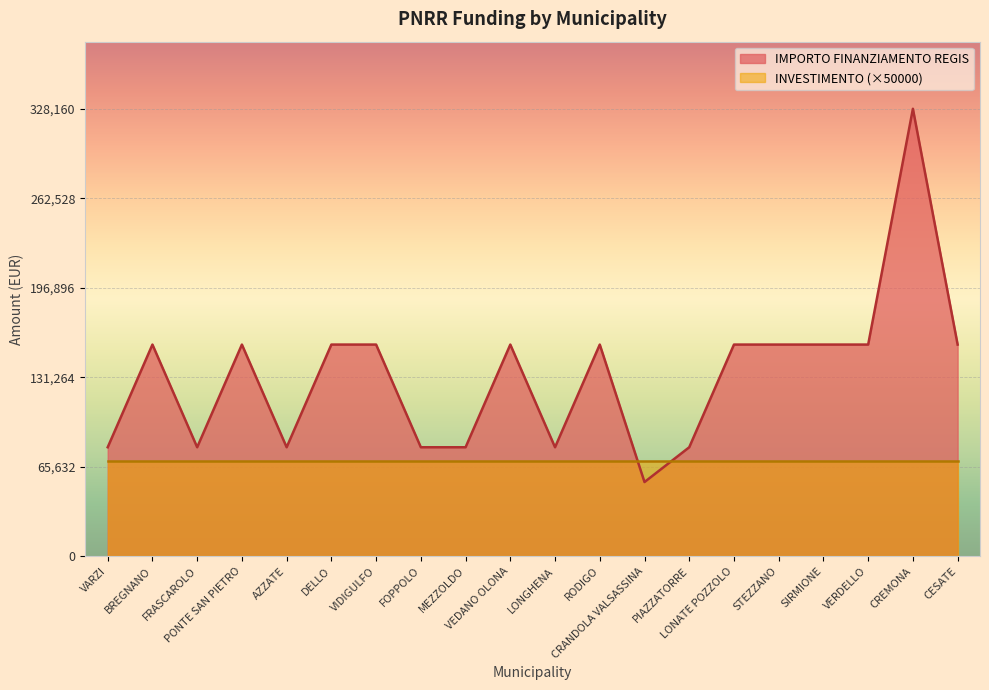

Approximately how many times larger is the value at LONGHENA compared to VIDIGULFO?

0.5